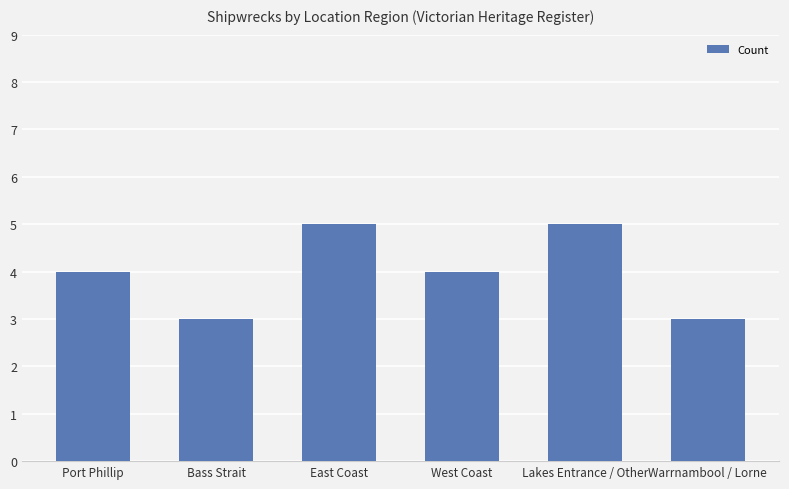

What is the average value?

4